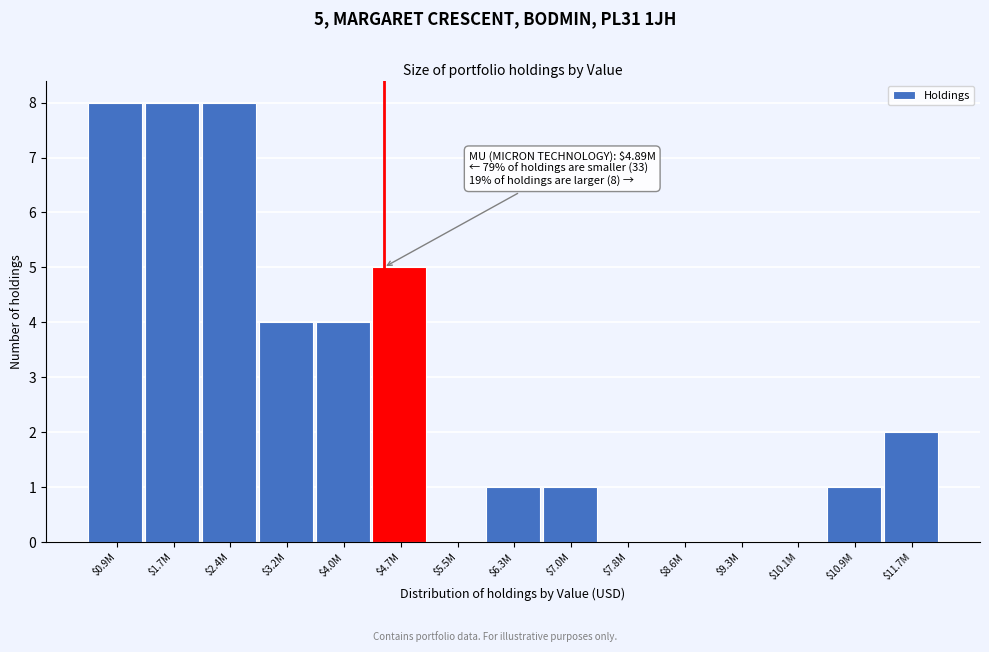

The value at $3.2M is 1. True or false?

False